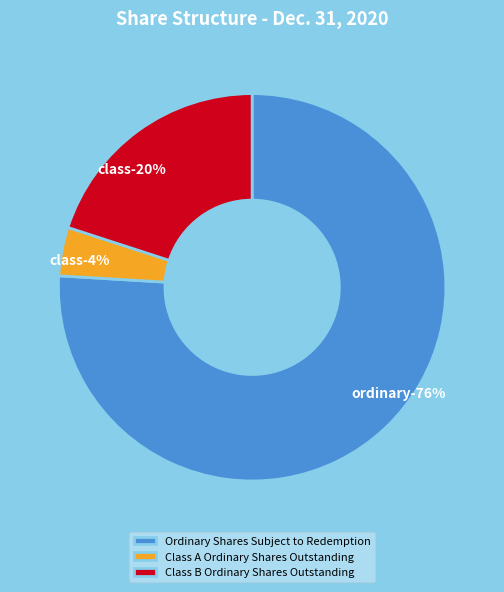

To the nearest percent, what is the average slice percentage?

33%